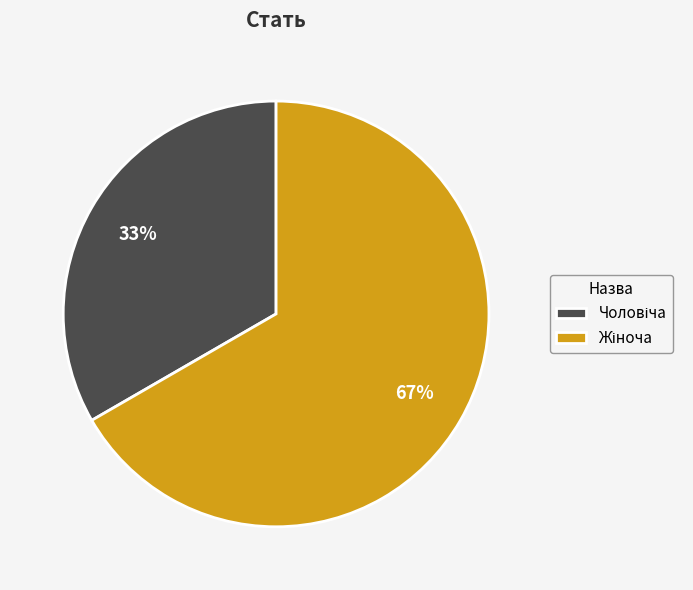

How many segments does this pie chart have?

2